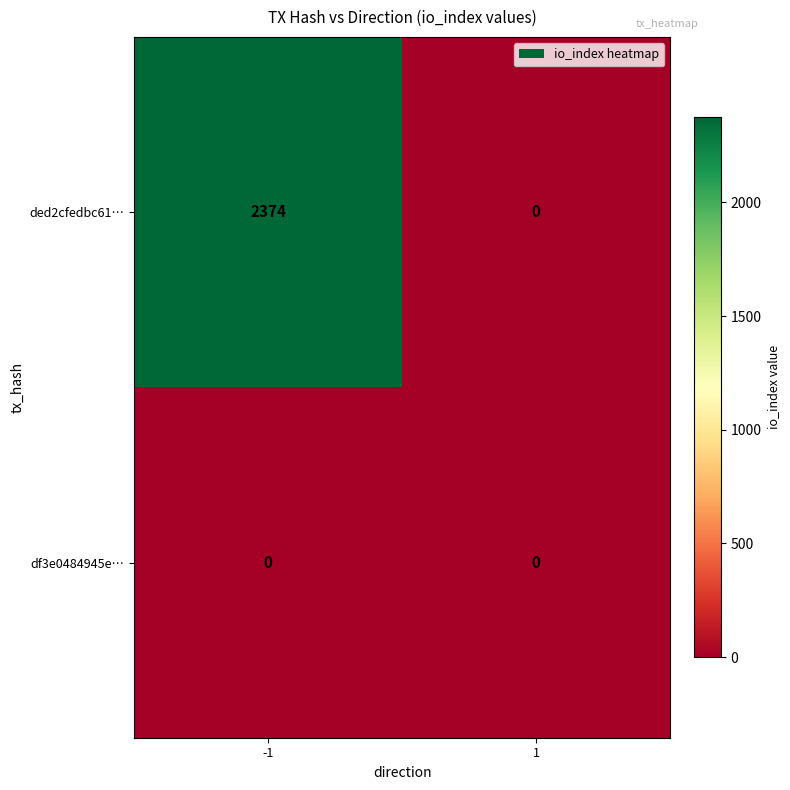

True or false: ded2cfedbc61… has a value of -963 at 1.

False